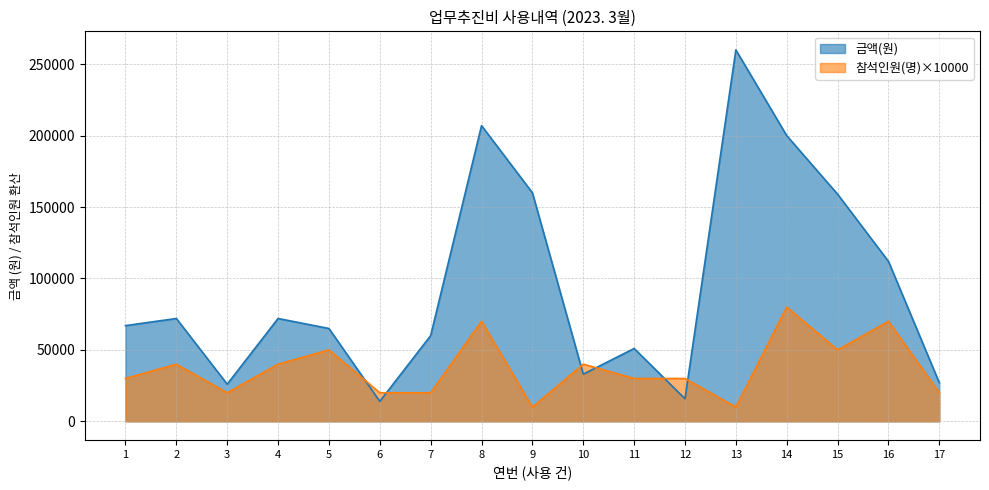

Does the chart have visible grid lines?

Yes